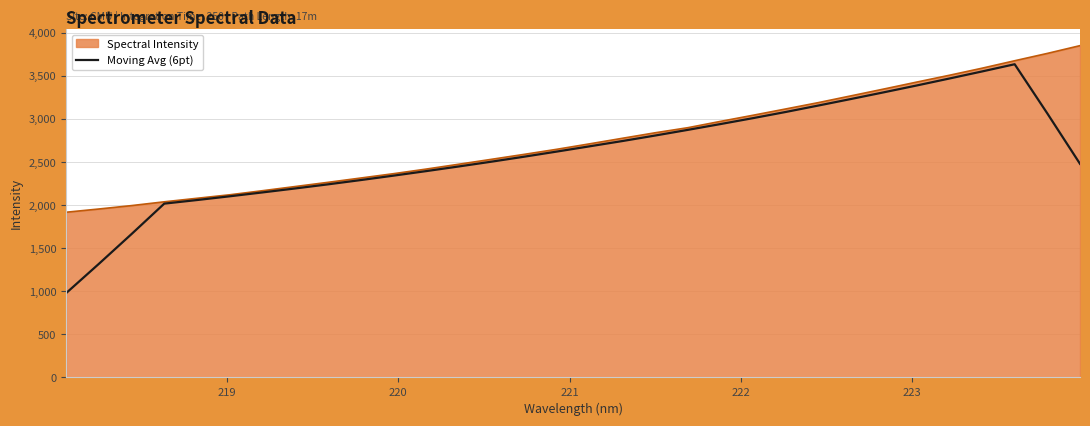

List the series in order of their peak value, highest first.

Spectral Intensity, Moving Avg (6pt)